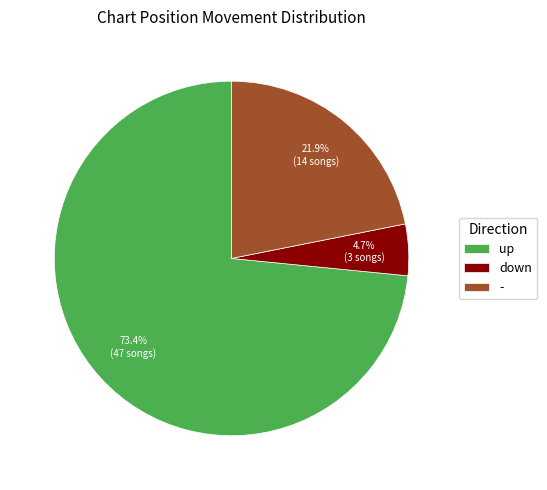

What is the total percentage of - and down?

26.6%